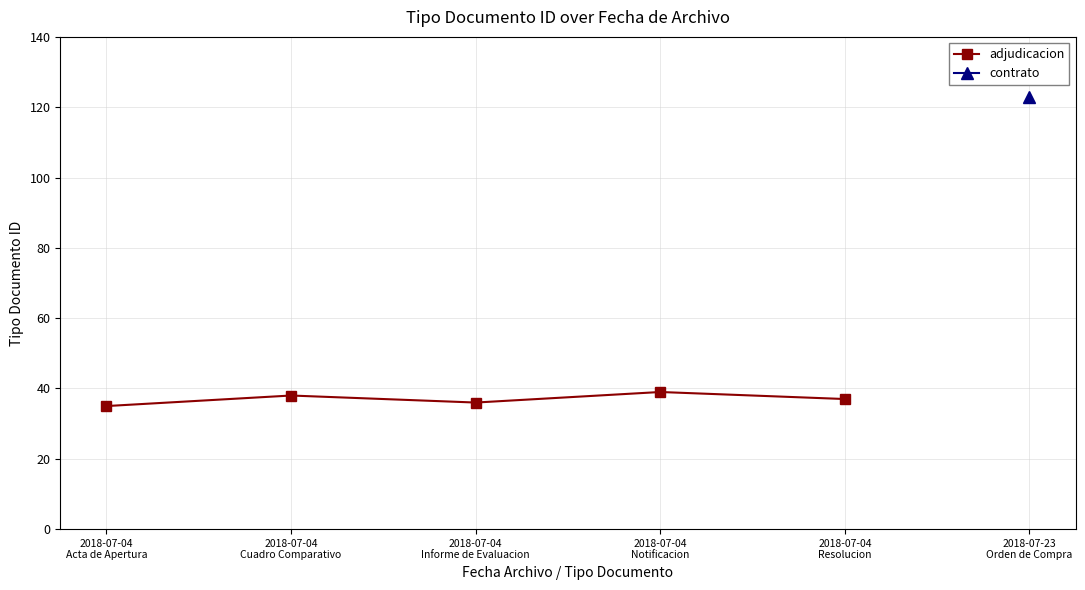

Which category has the highest value across all series?

2018-07-04
Notificacion